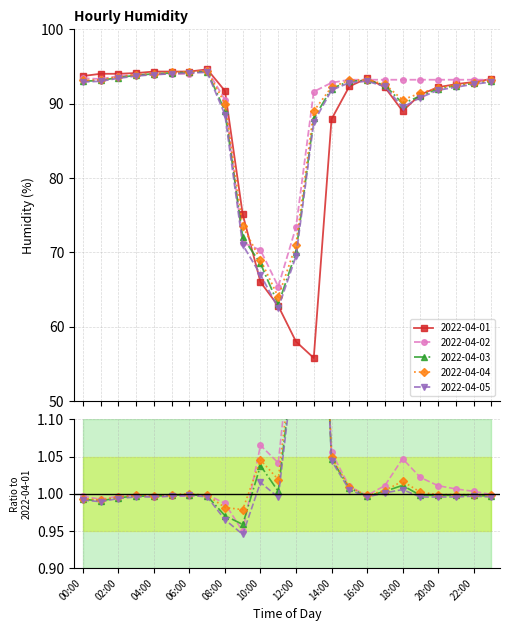

Does the chart have visible grid lines?

Yes